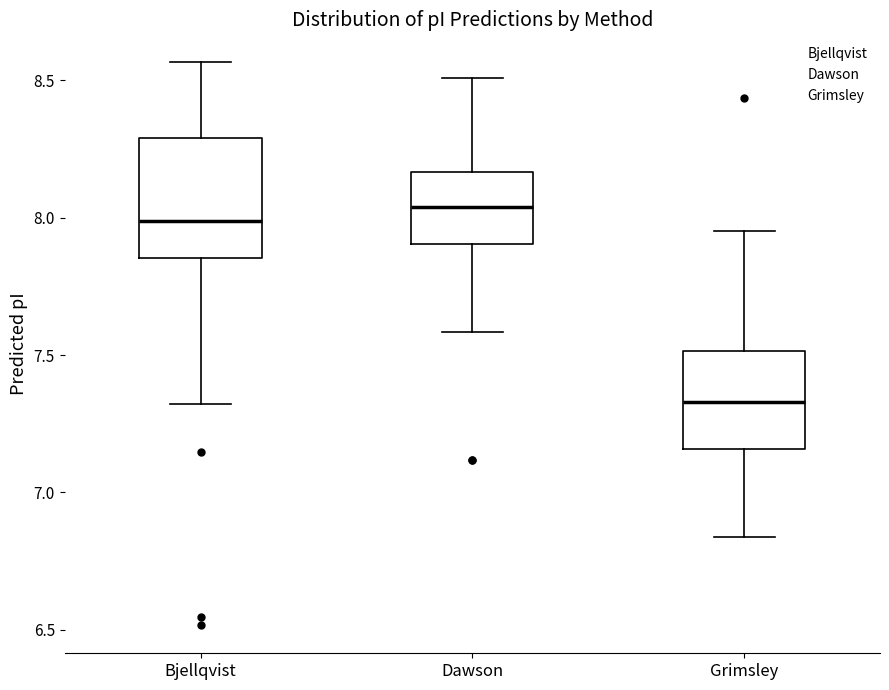

Where is the lower edge of the box for Dawson on the y-axis? The values are not printed on the chart, so give them approximately, as read against the axis.

7.90